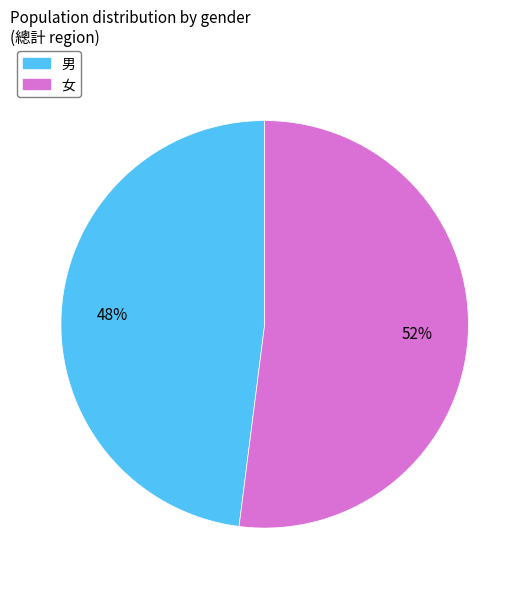

Is it true that 男 is 48% of the pie?

True